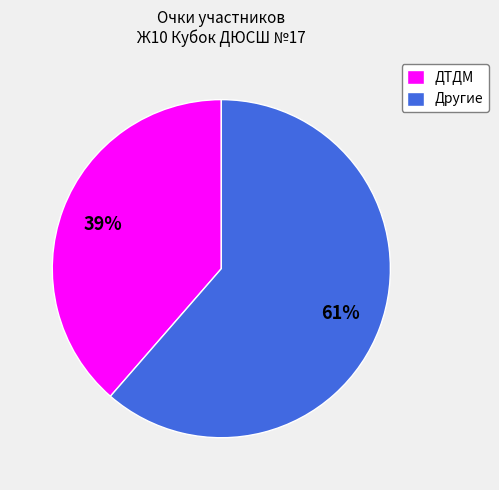

True or false: ДТДМ accounts for 33% of the total.

False